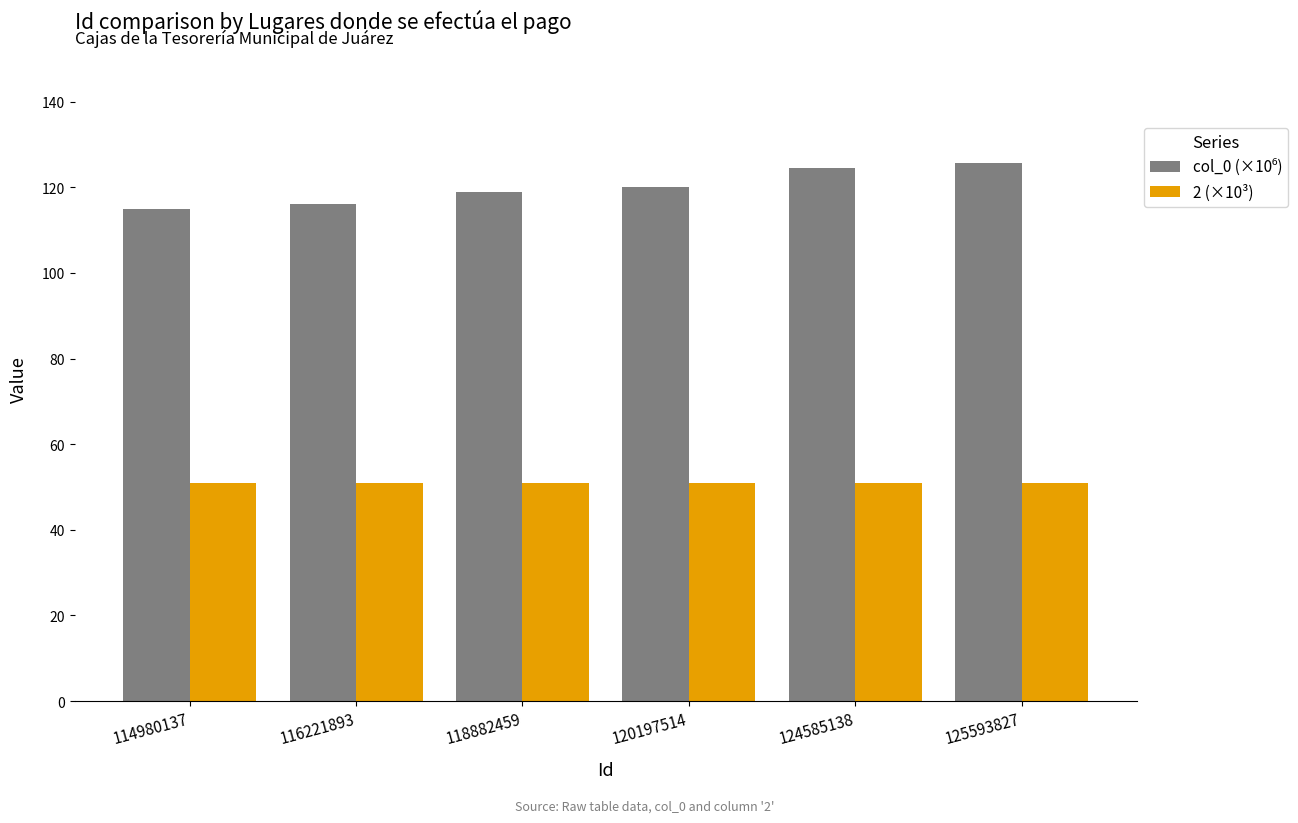

What is the difference between the highest and lowest values at 125593827?

74.7